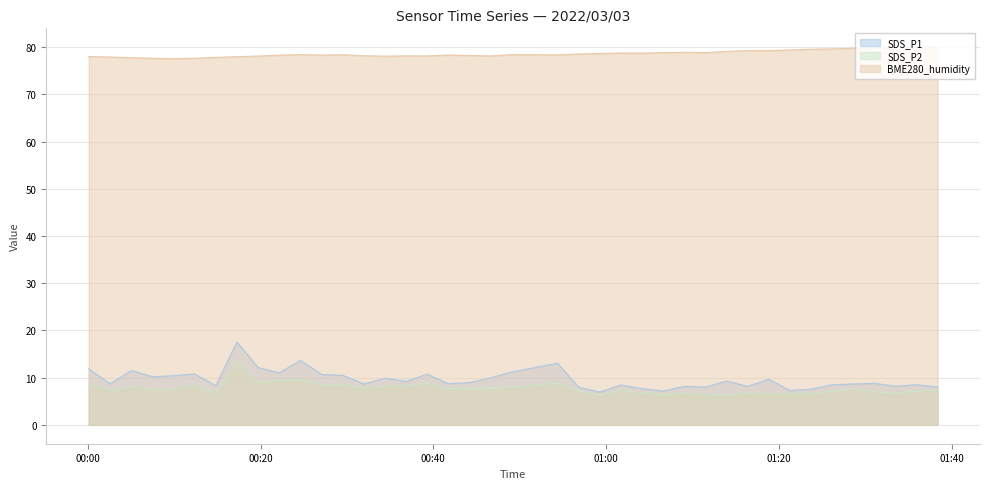

What is the highest value of the SDS_P2 series?

13.3